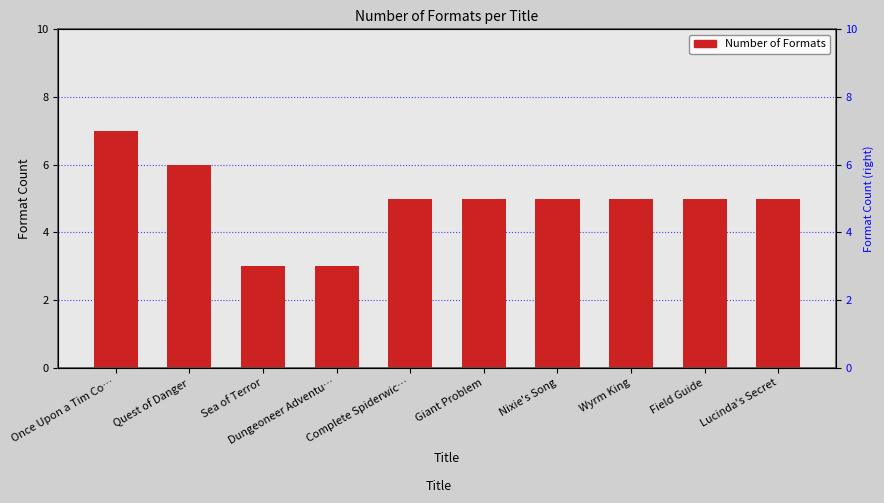

What is the greatest value displayed?

7